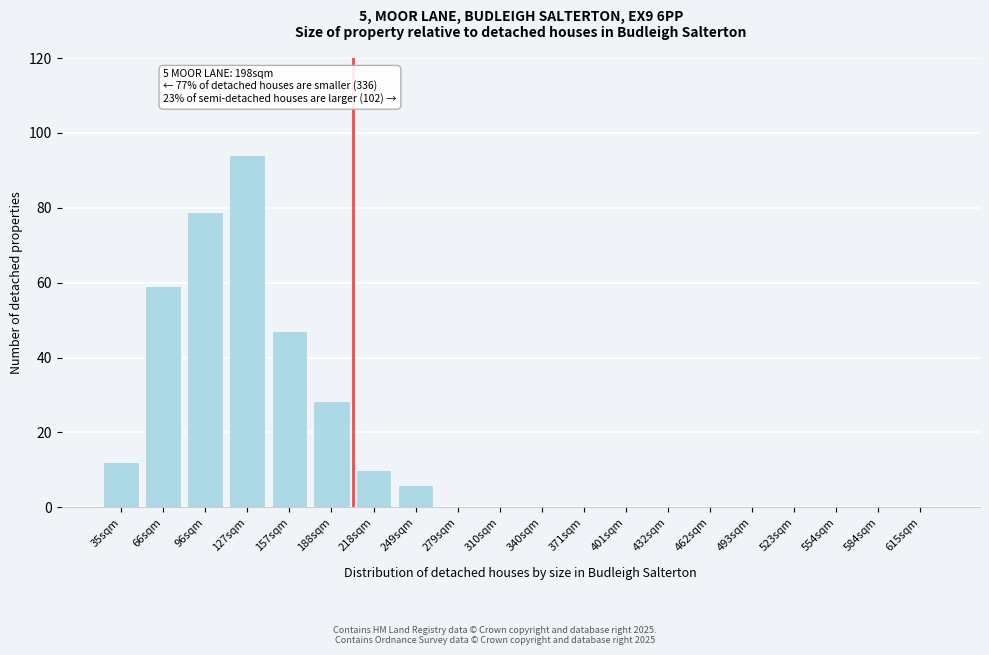

Reading right to left, transcribe all the data shown in this chart.

615sqm=0	584sqm=0	554sqm=0	523sqm=0	493sqm=0	462sqm=0	432sqm=0	401sqm=0	371sqm=0	340sqm=0	310sqm=0	279sqm=0	249sqm=6	218sqm=10	188sqm=28	157sqm=47	127sqm=94	96sqm=79	66sqm=59	35sqm=12